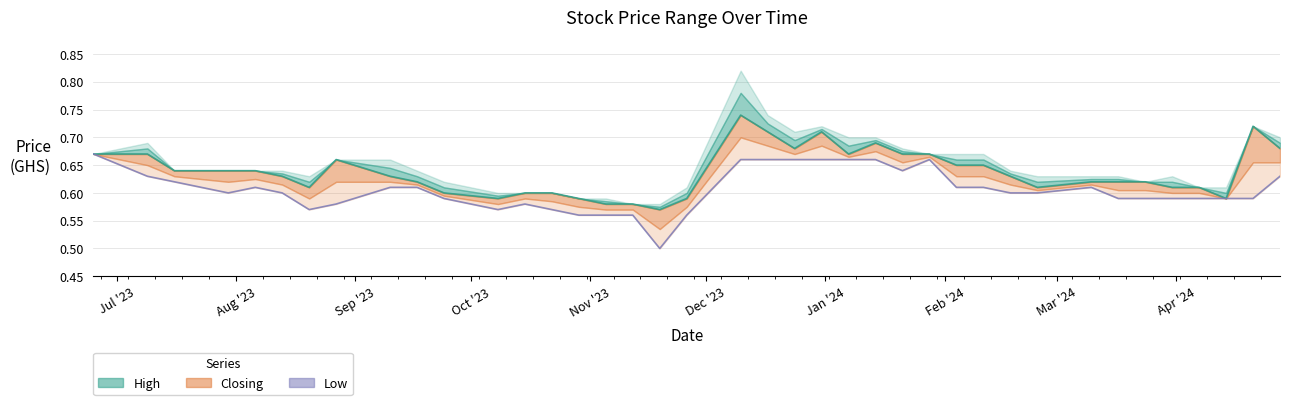

What is the maximum value for Closing?

0.7